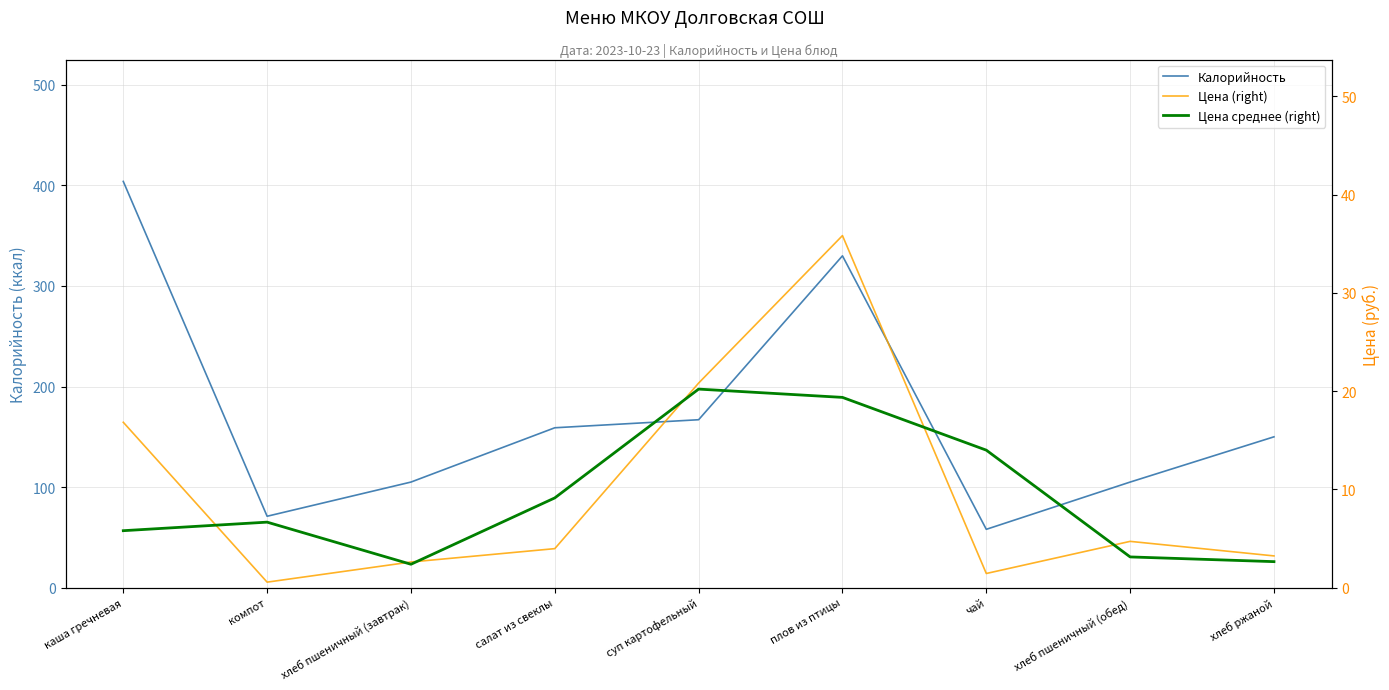

What are all the series names shown in the legend?

Калорийность, Цена (right), Цена среднее (right)